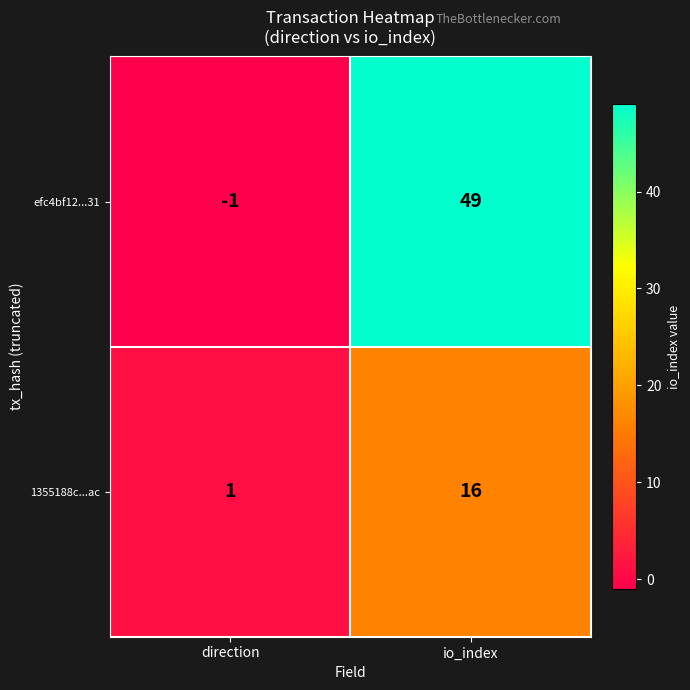

Reading left to right, what are all the values shown in this chart?

efc4bf12...31: -1	49
1355188c...ac: 1	16